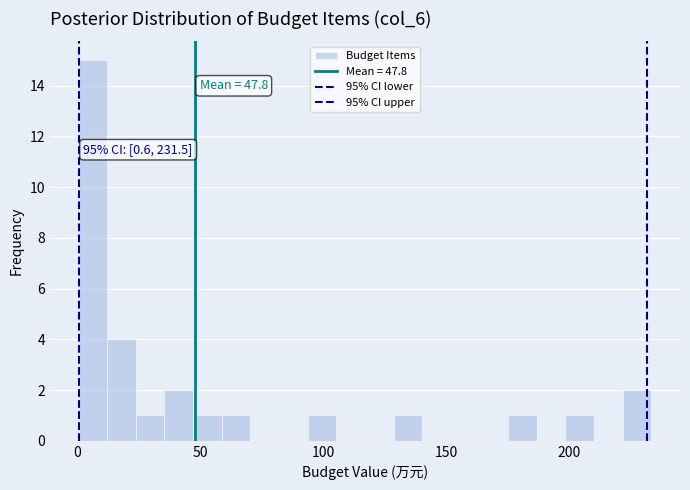

Read against the x-axis, roughly where is the centre of the tallest bar?

5